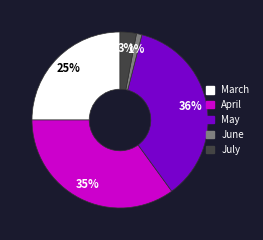

Combined, do May and July account for over 50%?

No